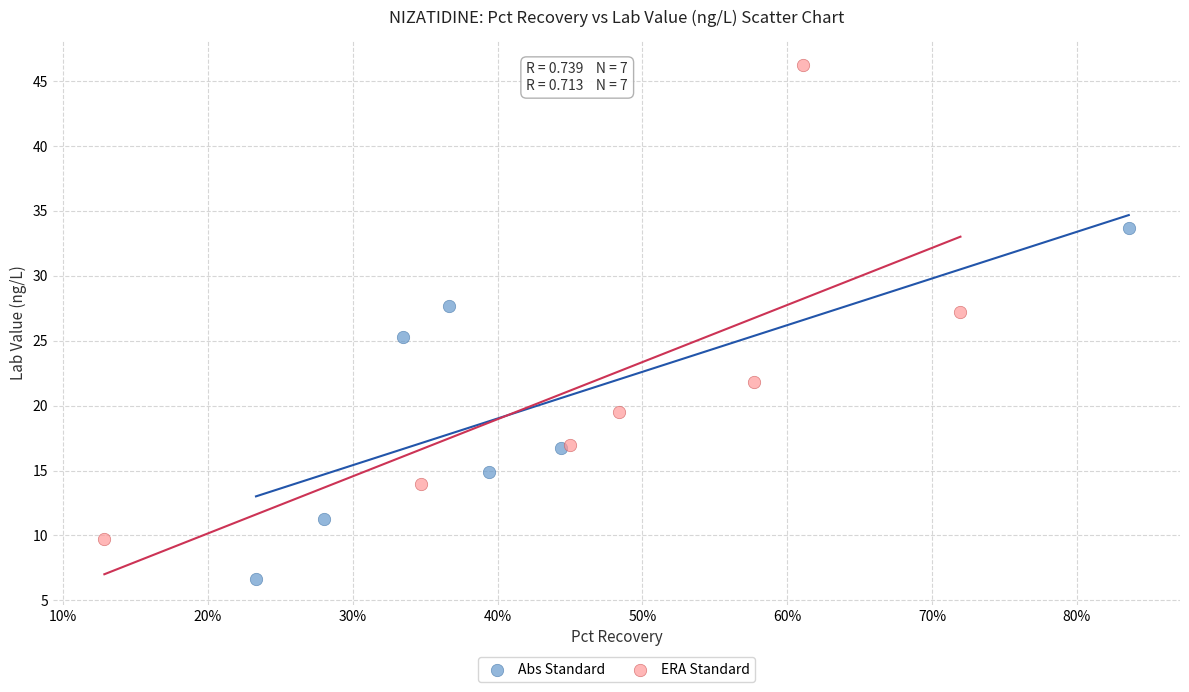

Which series contains the lowest Y value?

Abs Standard